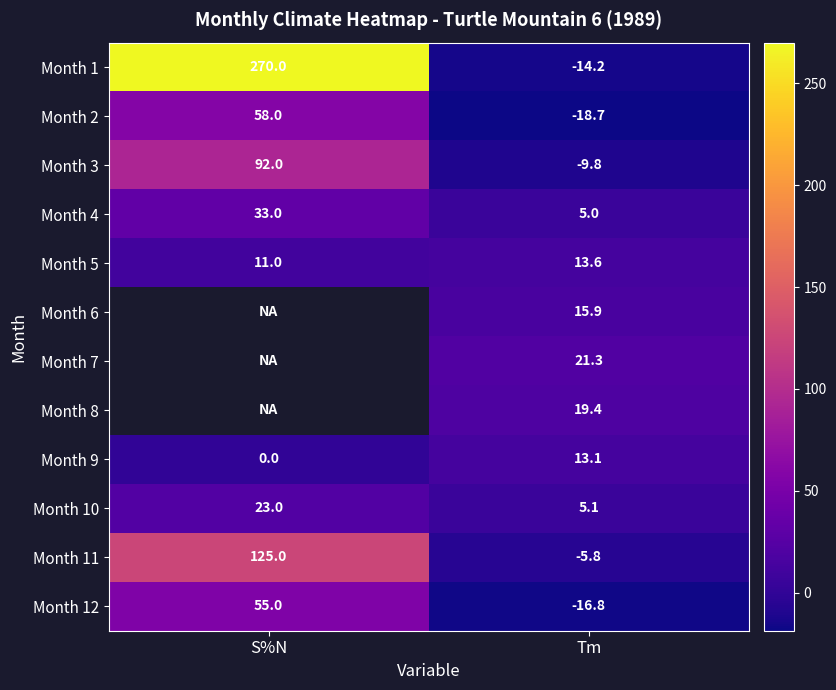

What is the maximum value for Month 4?

33.0